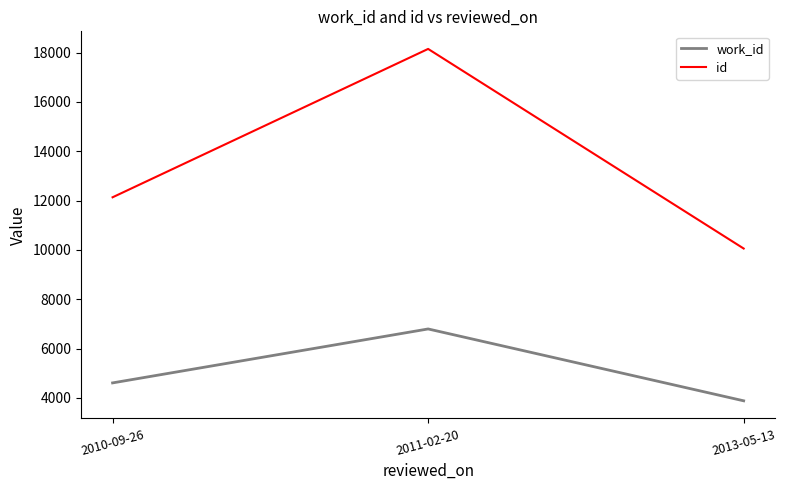

The id series shows 12134 at 2010-09-26. True or false?

True